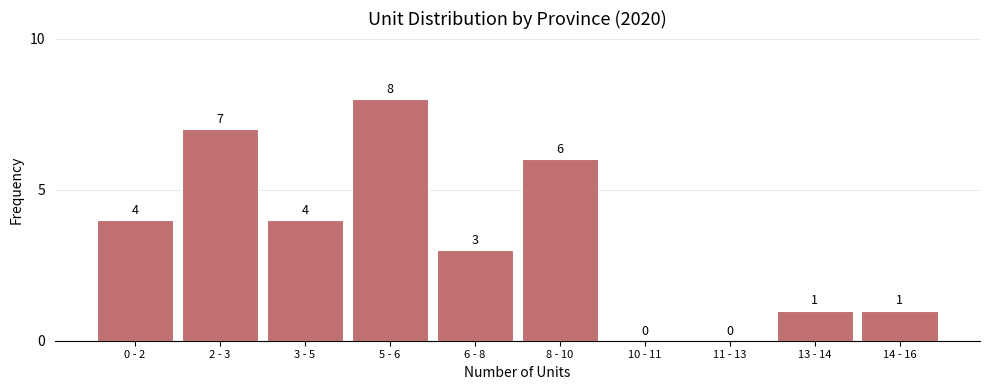

Reading left to right, list all the values displayed in this chart.

0 - 2=4	2 - 3=7	3 - 5=4	5 - 6=8	6 - 8=3	8 - 10=6	10 - 11=0	11 - 13=0	13 - 14=1	14 - 16=1